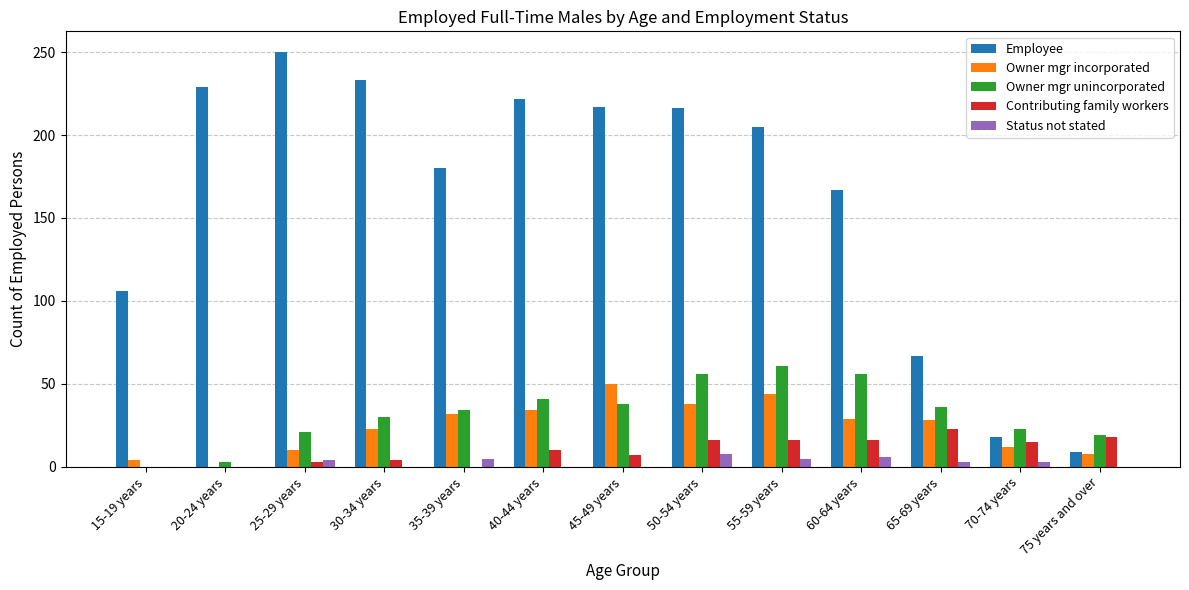

Is it true that Employee equals 46 at 65-69 years?

False